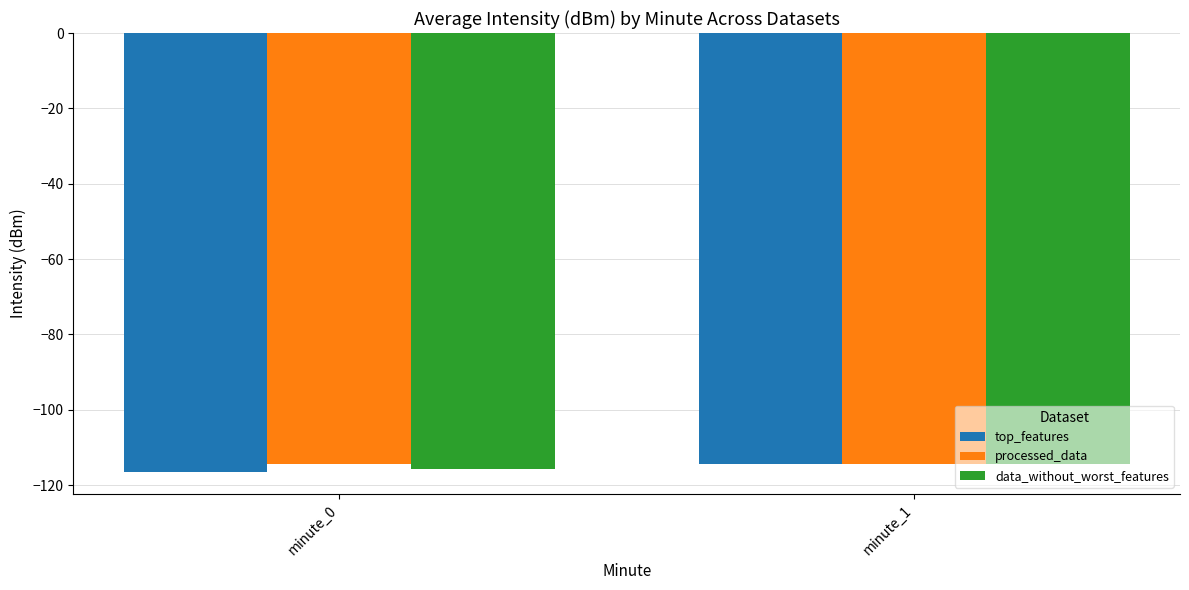

How many bars are there in each group?

3